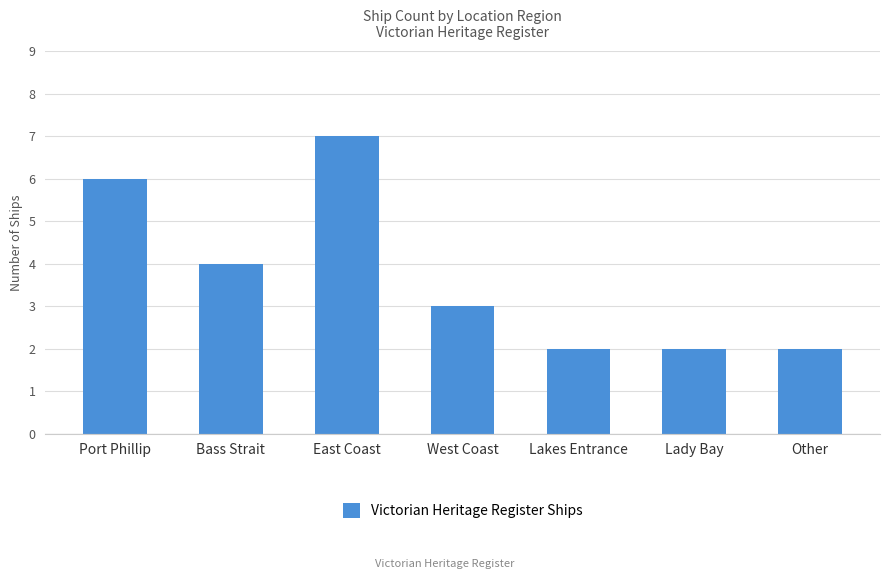

How many values are between 2 and 6?

6